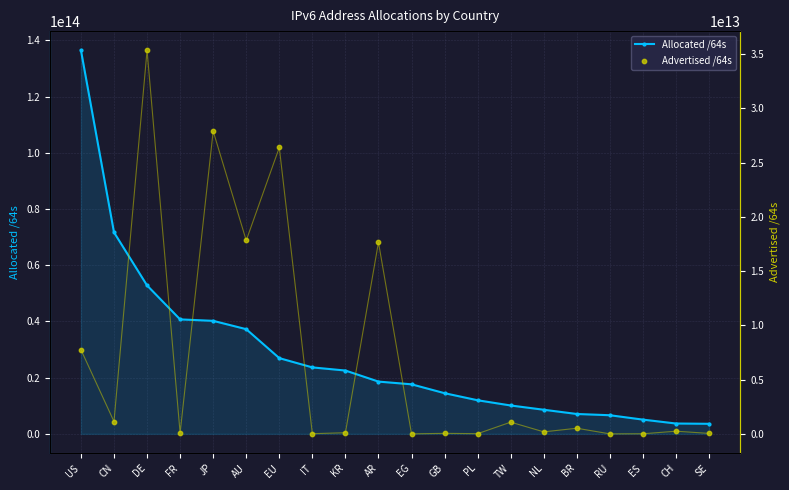

What is the total value across all series at US?

144236310626304